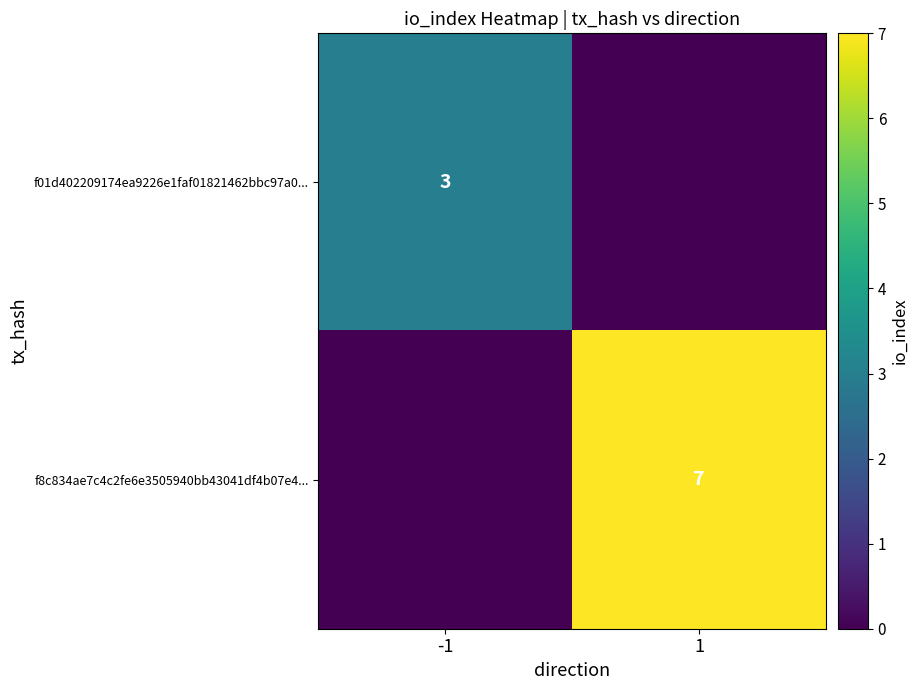

What is the maximum value shown in the chart?

7